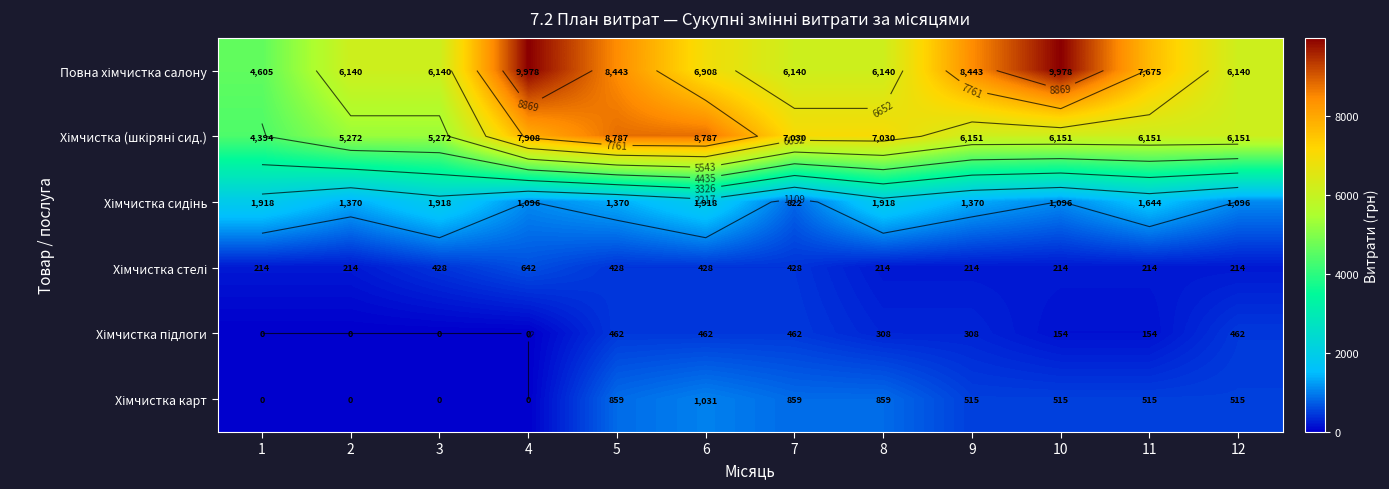

Which series has the largest total across all categories?

Повна хімчистка салону